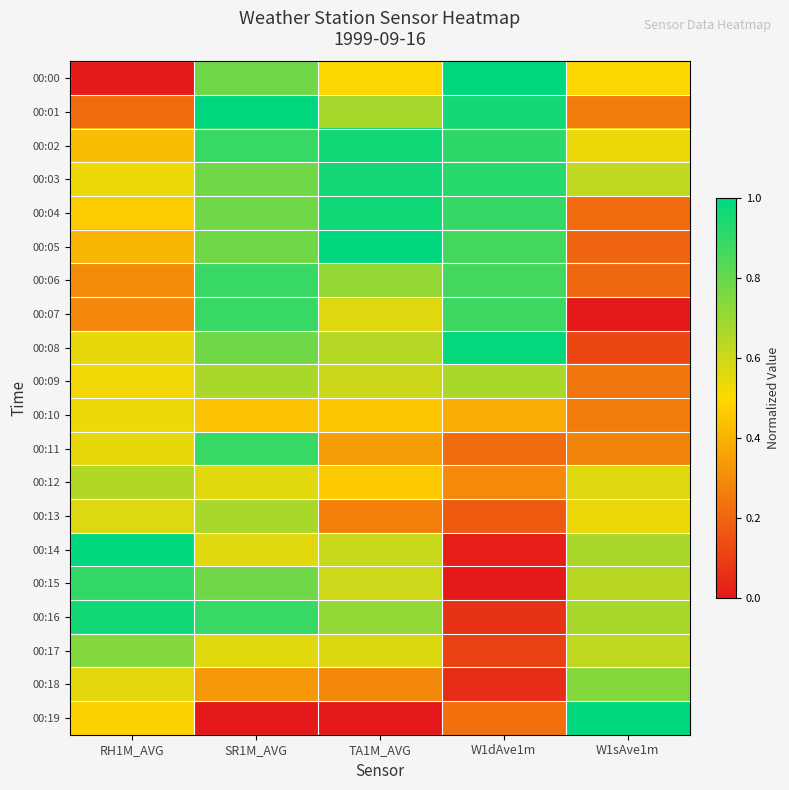

At how many categories does at least one series exceed 0?

5